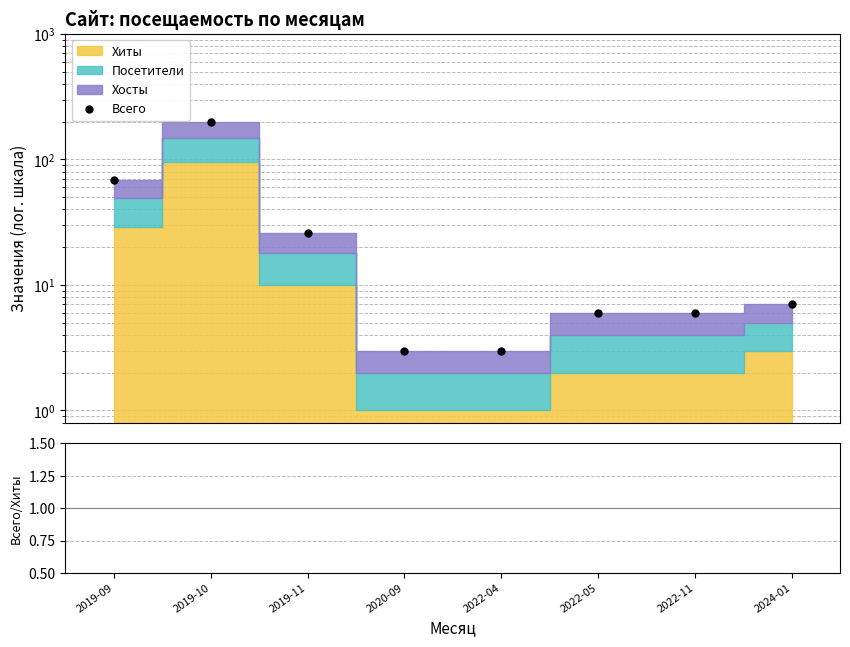

What is the difference between the maximum and second lowest values in the Всего series?

195.0